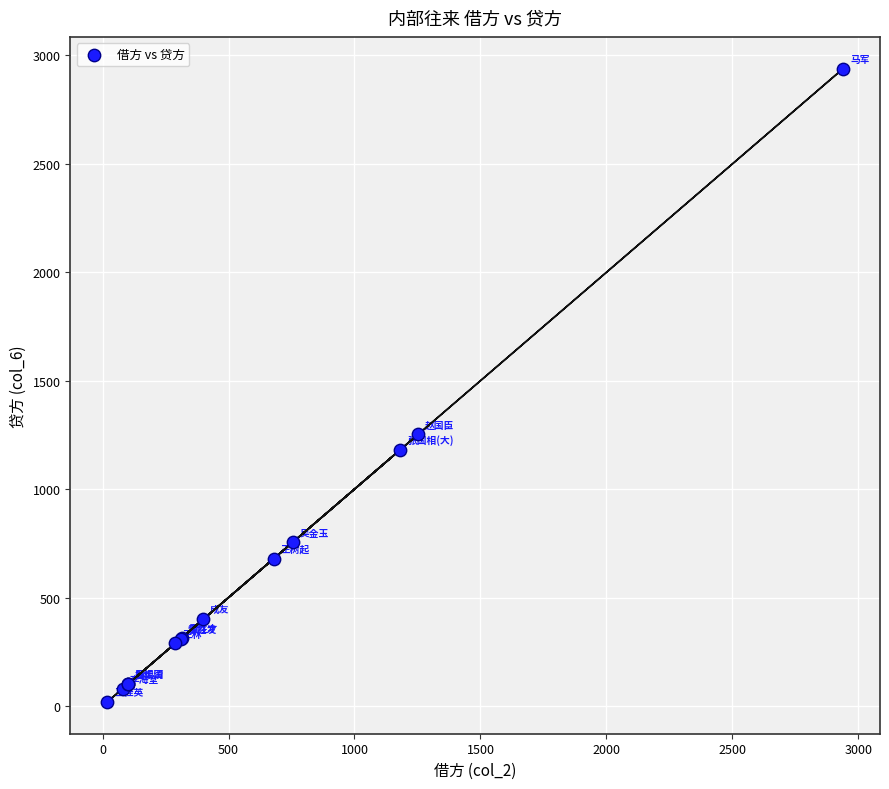

What Y value in the scatter plot is closest to 1478?

1253.3